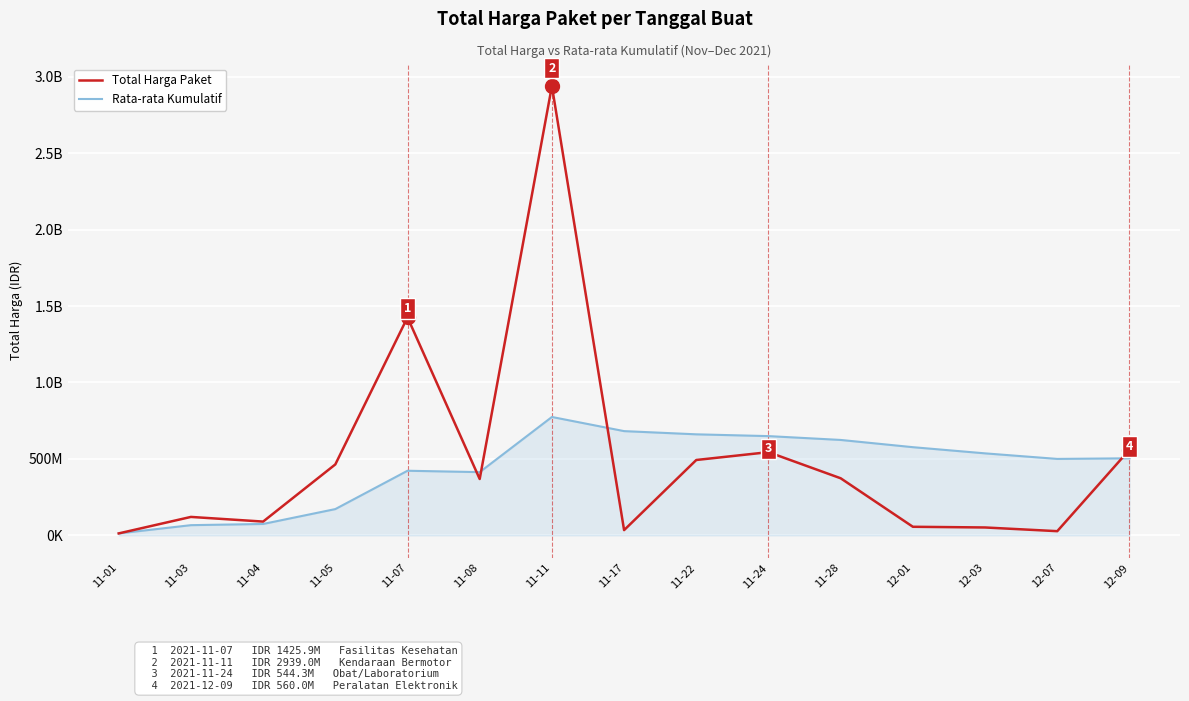

What are all the series names shown in the legend?

Total Harga Paket, Rata-rata Kumulatif